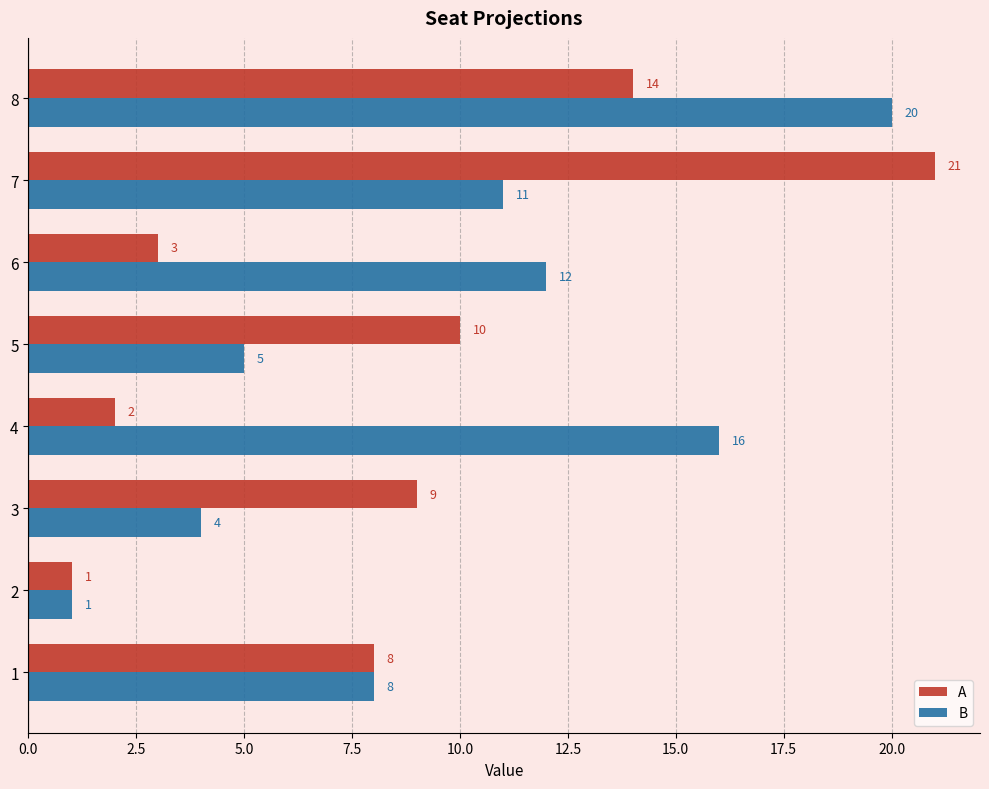

What is the maximum value for B?

20